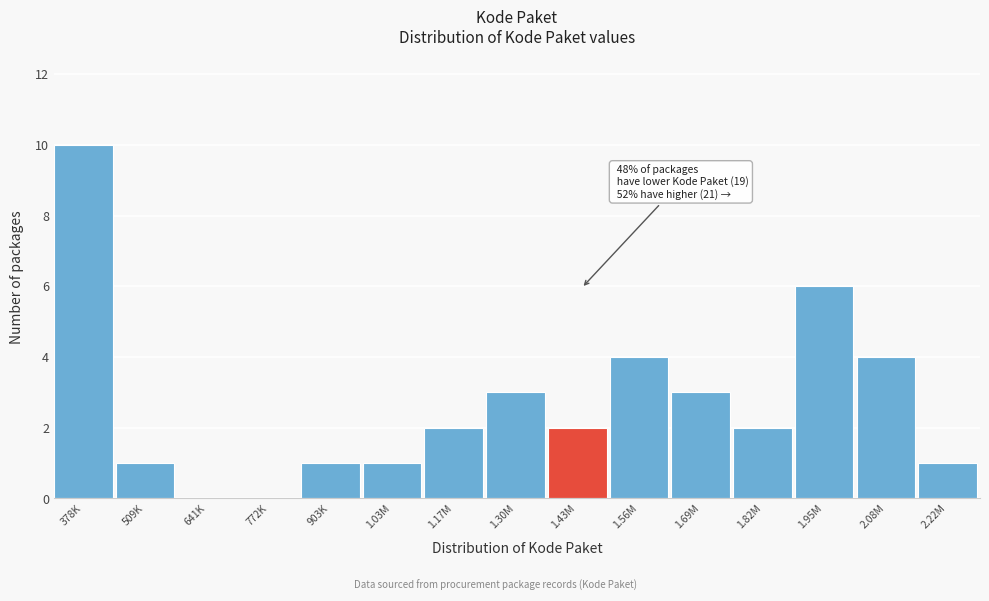

Reading left to right, list all the values displayed in this chart.

378K=10	509K=1	641K=0	772K=0	903K=1	1.03M=1	1.17M=2	1.30M=3	1.43M=2	1.56M=4	1.69M=3	1.82M=2	1.95M=6	2.08M=4	2.22M=1